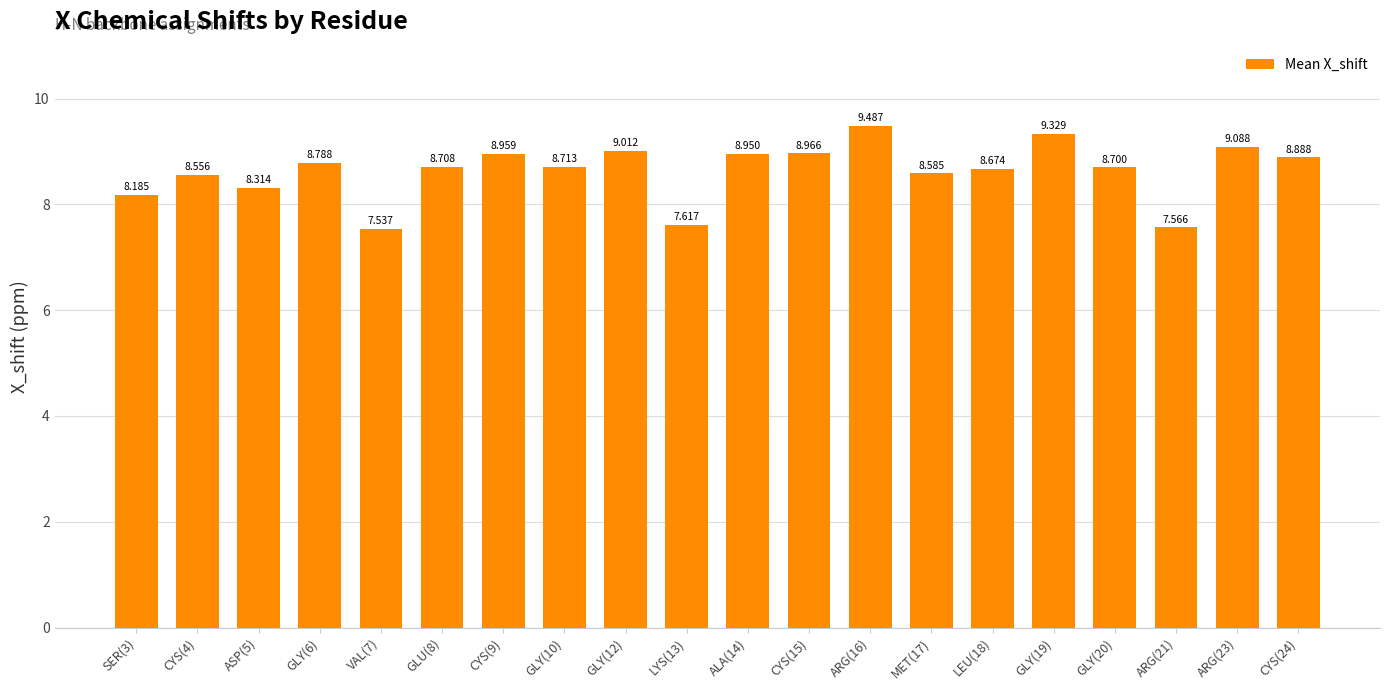

Reading right to left, transcribe all the data shown in this chart.

CYS(24)=8.9	ARG(23)=9.1	ARG(21)=7.6	GLY(20)=8.7	GLY(19)=9.3	LEU(18)=8.7	MET(17)=8.6	ARG(16)=9.5	CYS(15)=9.0	ALA(14)=8.9	LYS(13)=7.6	GLY(12)=9.0	GLY(10)=8.7	CYS(9)=9.0	GLU(8)=8.7	VAL(7)=7.5	GLY(6)=8.8	ASP(5)=8.3	CYS(4)=8.6	SER(3)=8.2